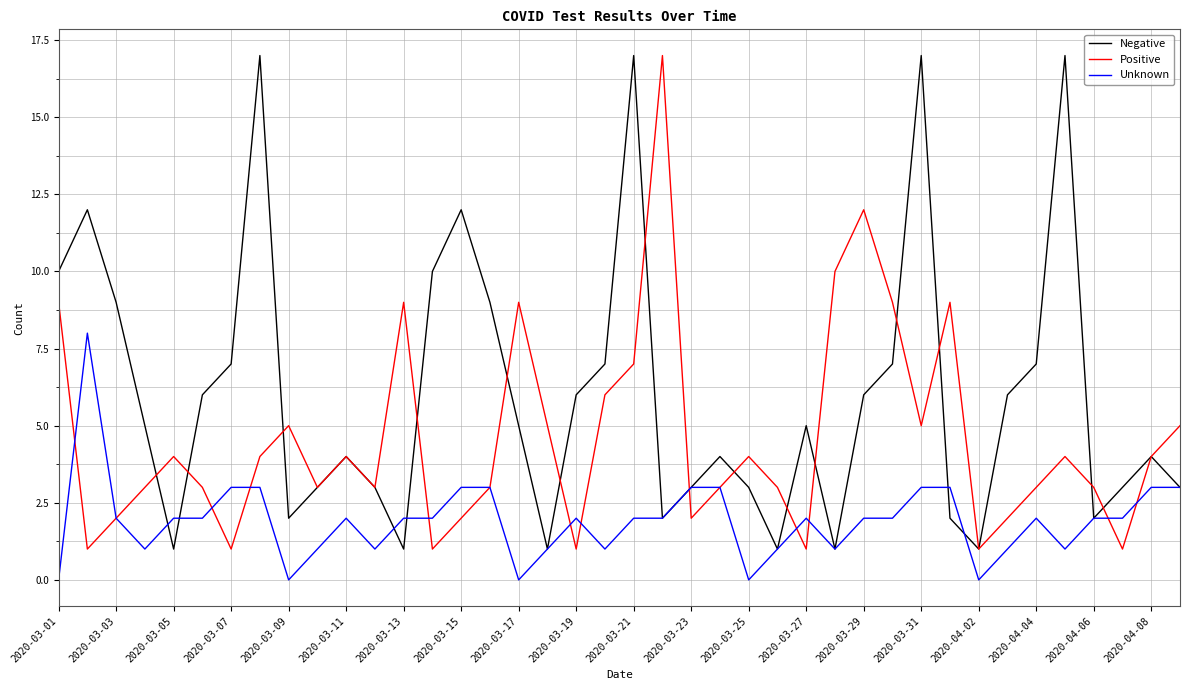

Count the number of categories in the chart.

40